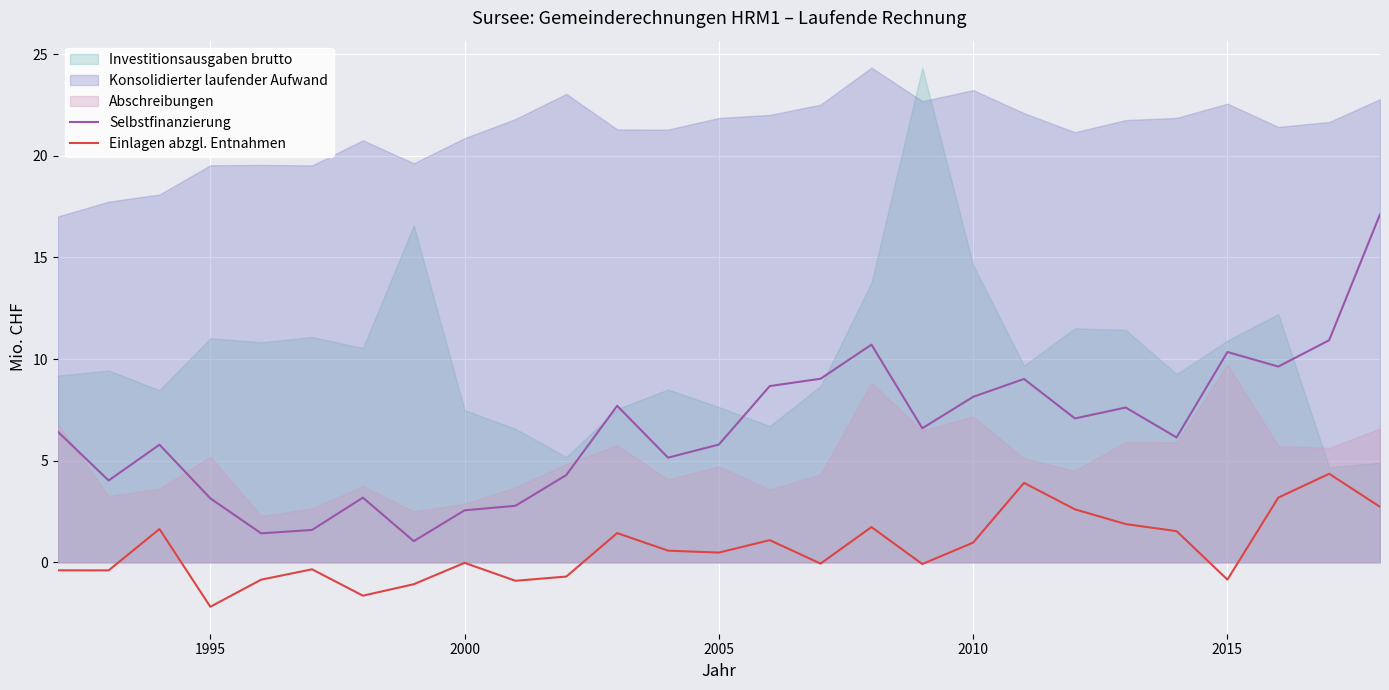

What is the minimum value shown in the chart?

-2.2